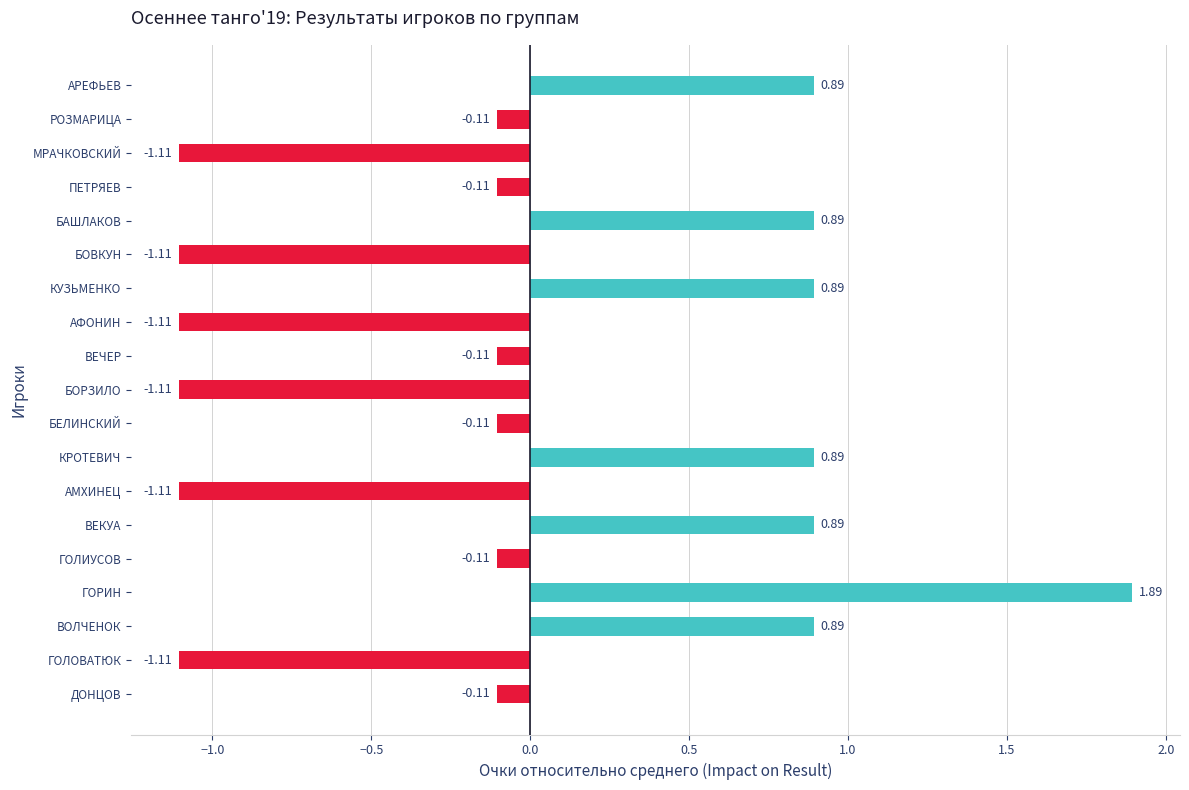

At which category does the chart reach its peak across all series?

ГОРИН